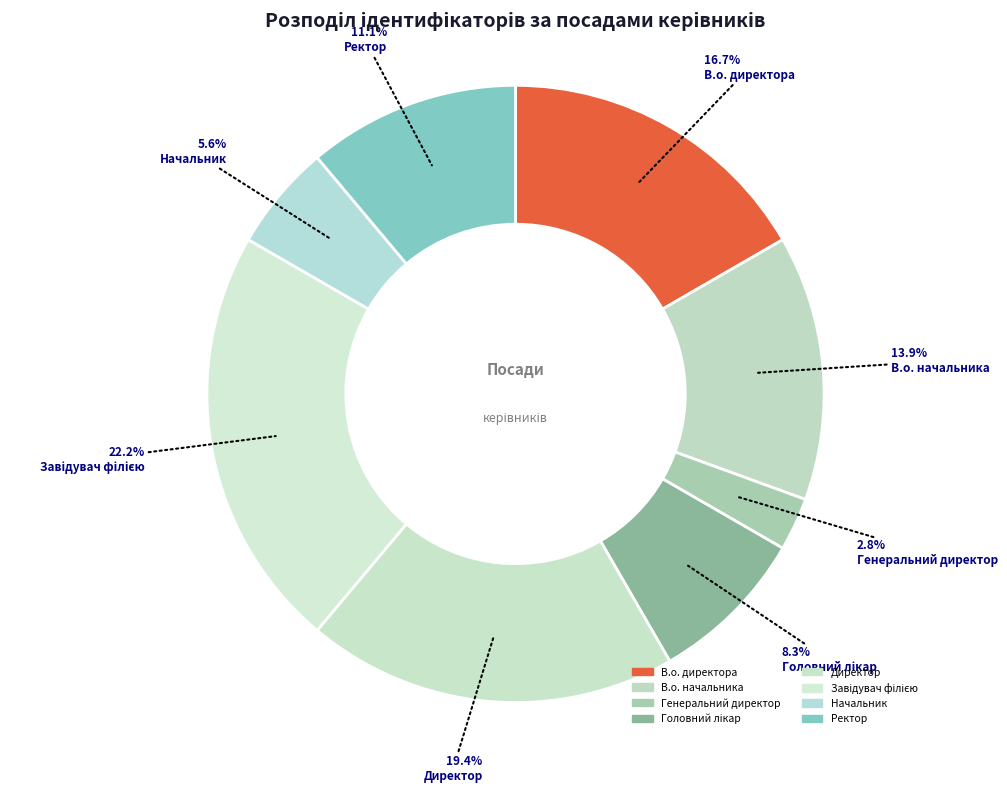

What is the largest slice in the pie chart?

Завідувач філією